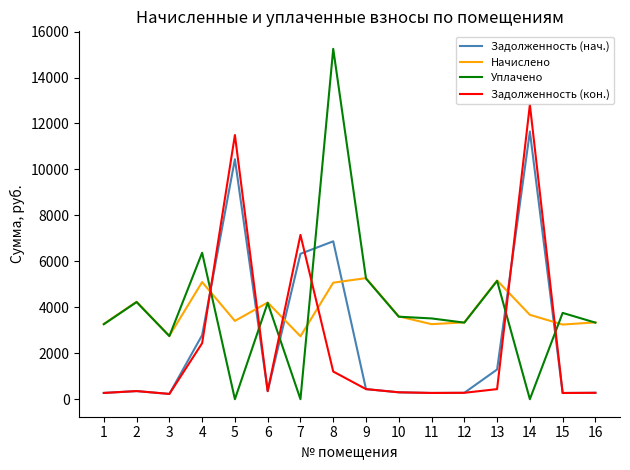

After their last crossing, which series has the higher values: Задолженность (кон.) or Начислено?

Начислено